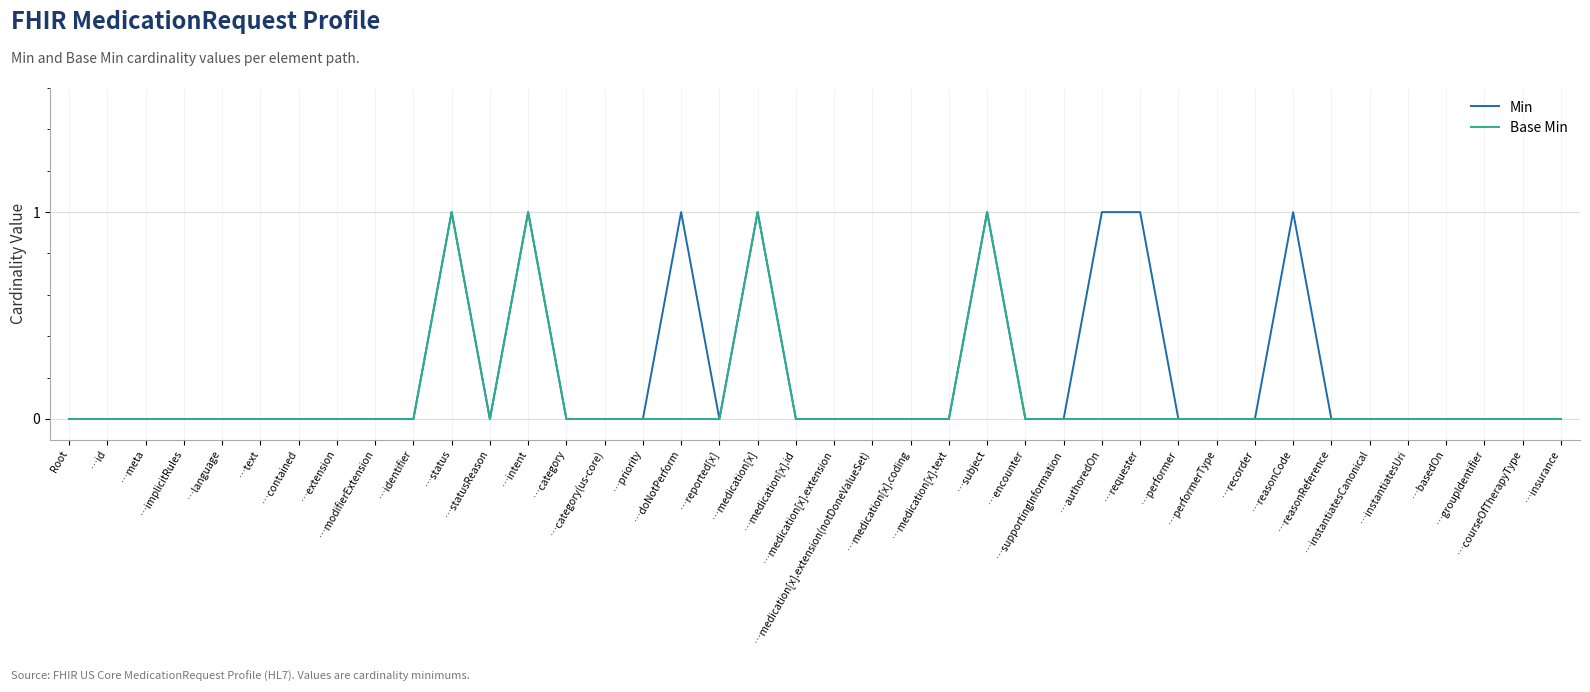

Reading left to right, transcribe all the data shown in this chart.

Min: 0	0	0	0	0	0	0	0	0	0	1	0	1	0	0	0	1	0	1	0	0	0	0	0	1	0	0	1	1	0	0	0	1	0	0	0	0	0	0	0
Base Min: 0	0	0	0	0	0	0	0	0	0	1	0	1	0	0	0	0	0	1	0	0	0	0	0	1	0	0	0	0	0	0	0	0	0	0	0	0	0	0	0